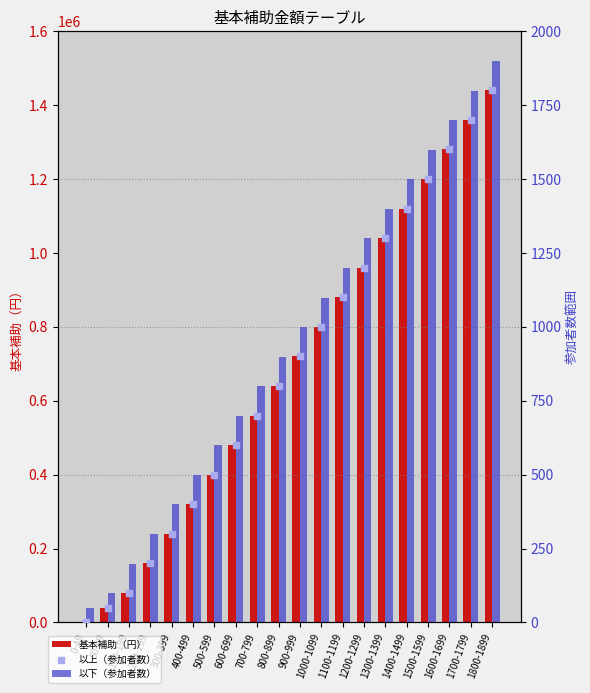

Which series reaches the maximum Y coordinate?

基本補助（円）